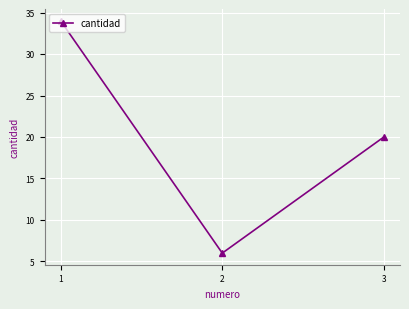

How many lines are shown in the chart?

1